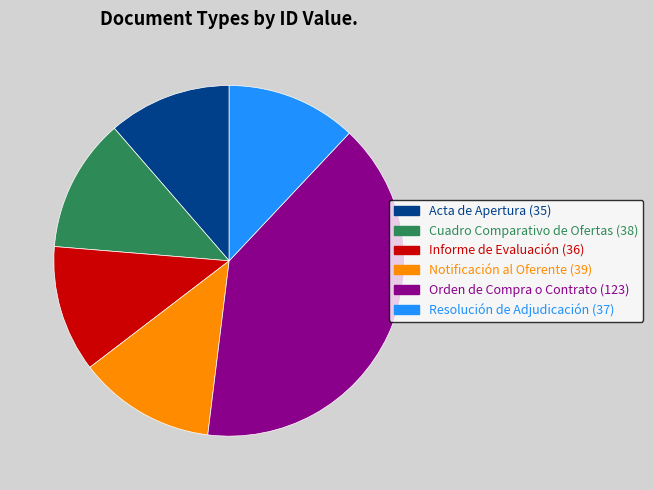

Do Resolución de Adjudicación and Orden de Compra o Contrato together represent more than half of the pie?

Yes